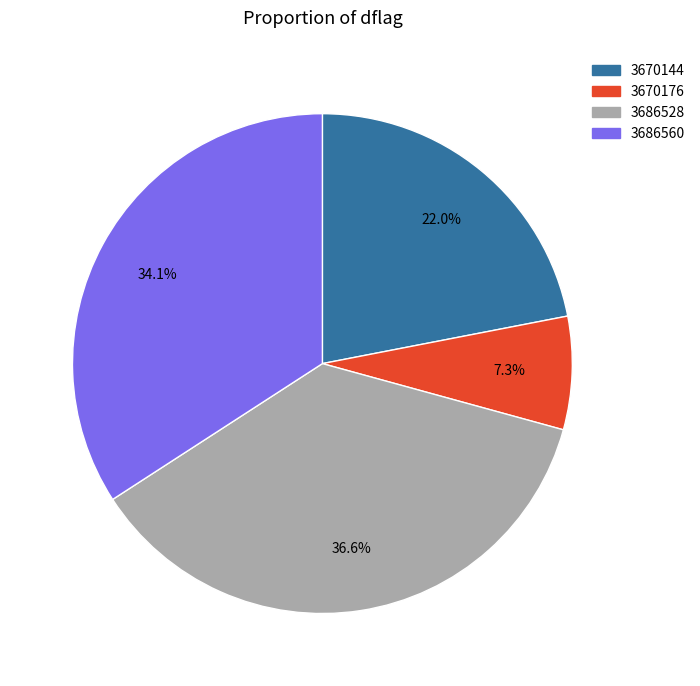

Does 3686528 represent more than half of the total?

No